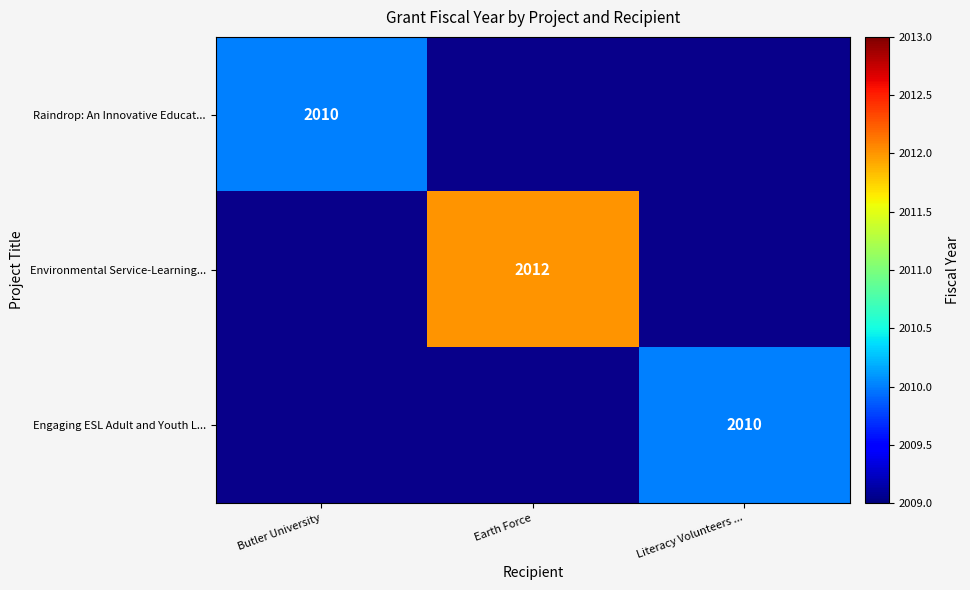

Is it true that Raindrop: An Innovative Educat... equals 3066 at Butler University?

False